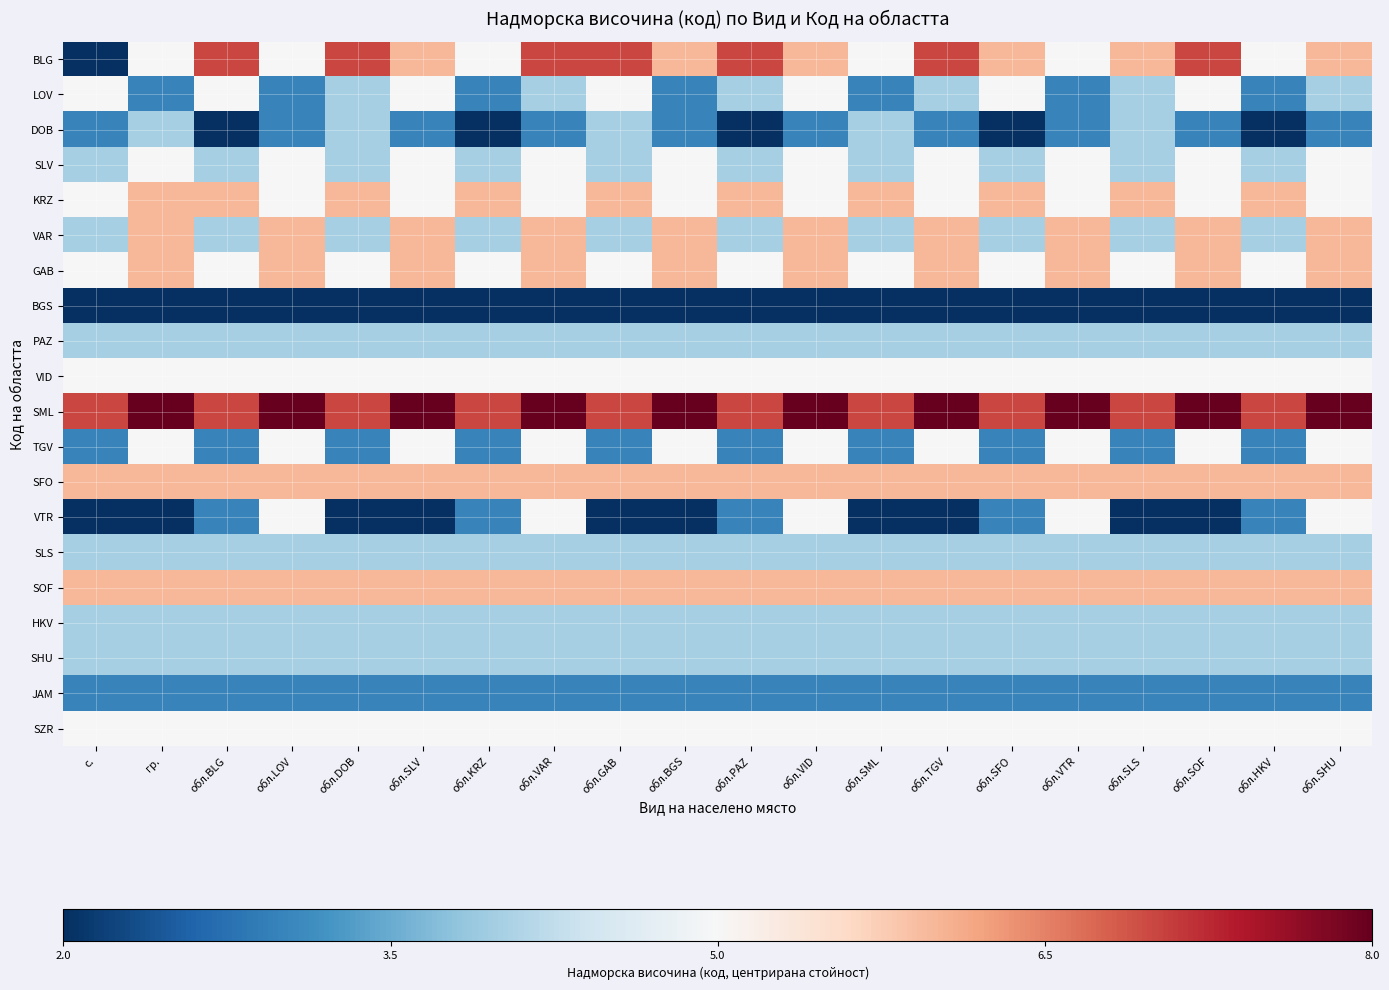

At which category does the chart reach its minimum across all series?

с.